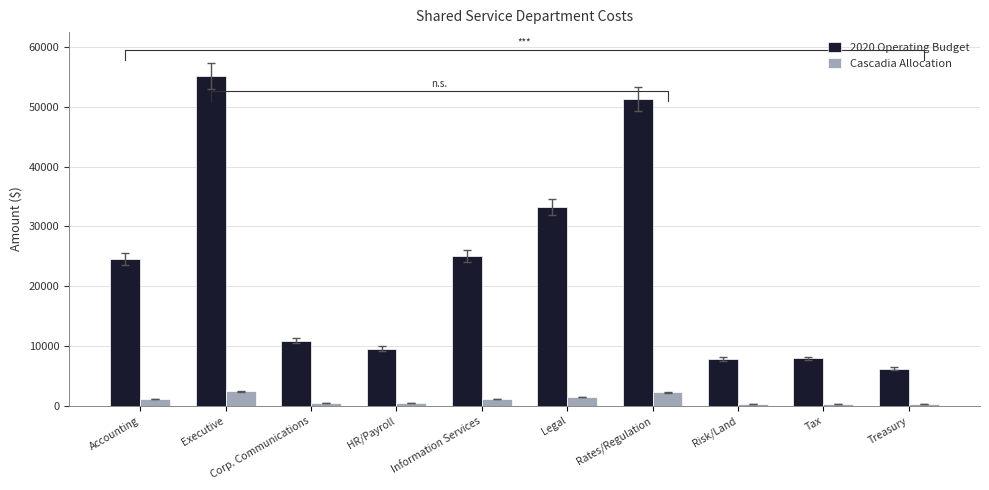

How many groups of bars are there?

10